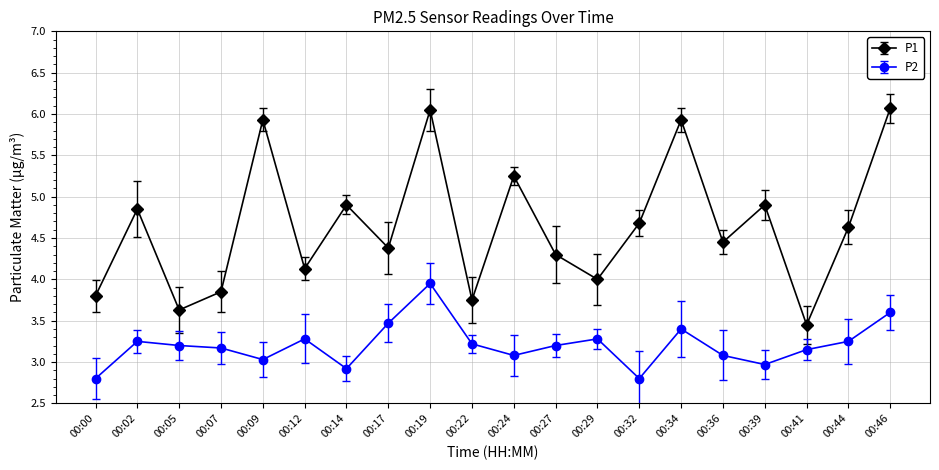

What is the lowest value of the P2 series?

2.8